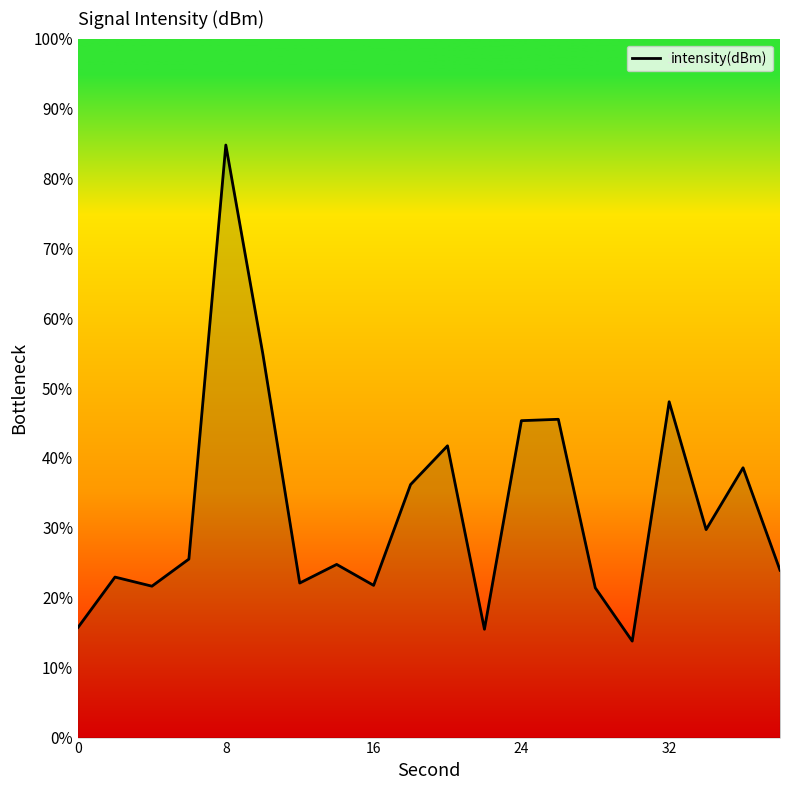

What is the maximum value shown in the chart?

84.8